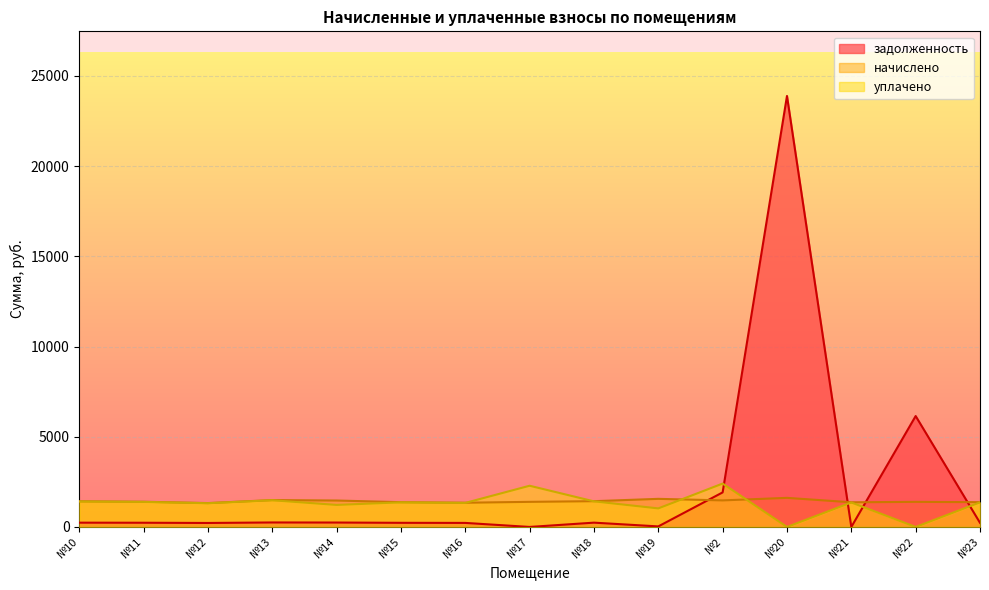

List the series in order of their peak value, lowest first.

начислено, уплачено, задолженность